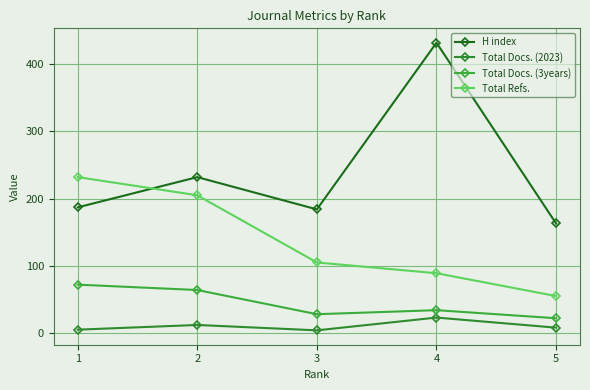

True or false: Total Refs. has more than 0 points higher than both neighbors.

False